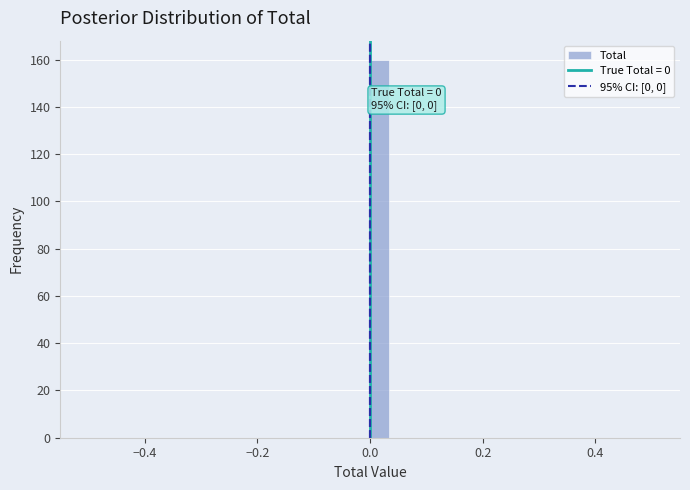

Read against the x-axis, roughly where is the centre of the tallest bar?

0.02